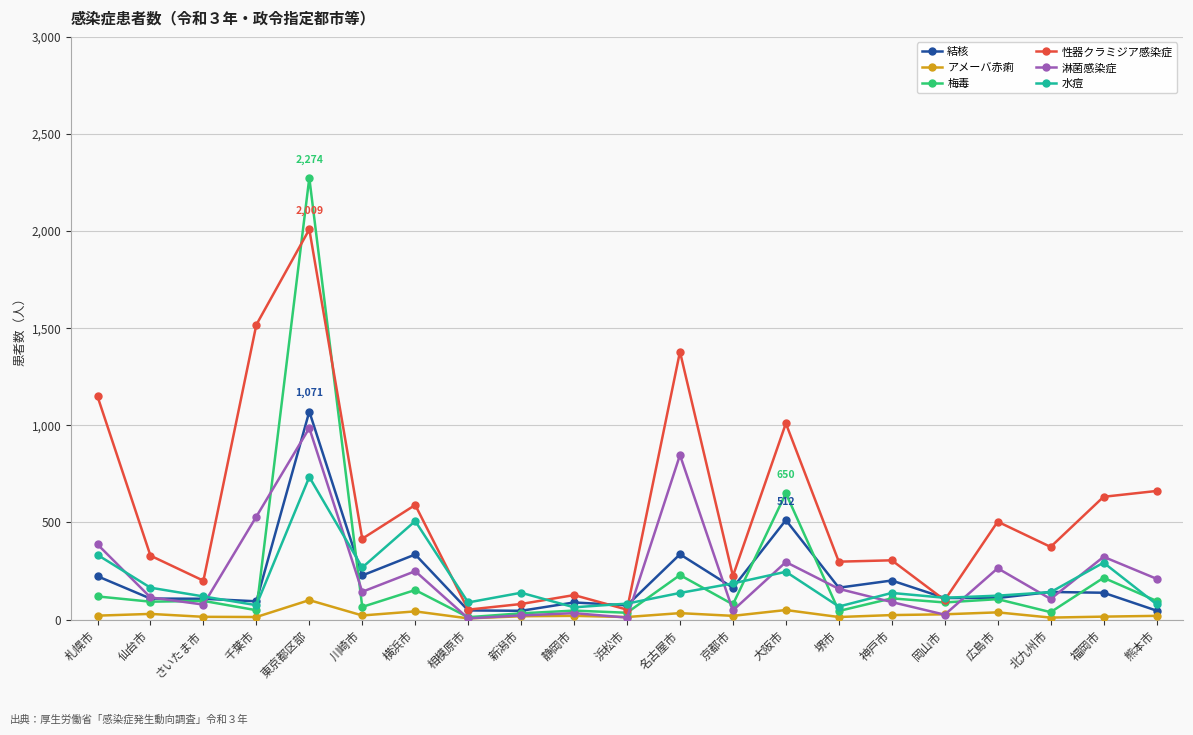

What position from the left is 静岡市?

10